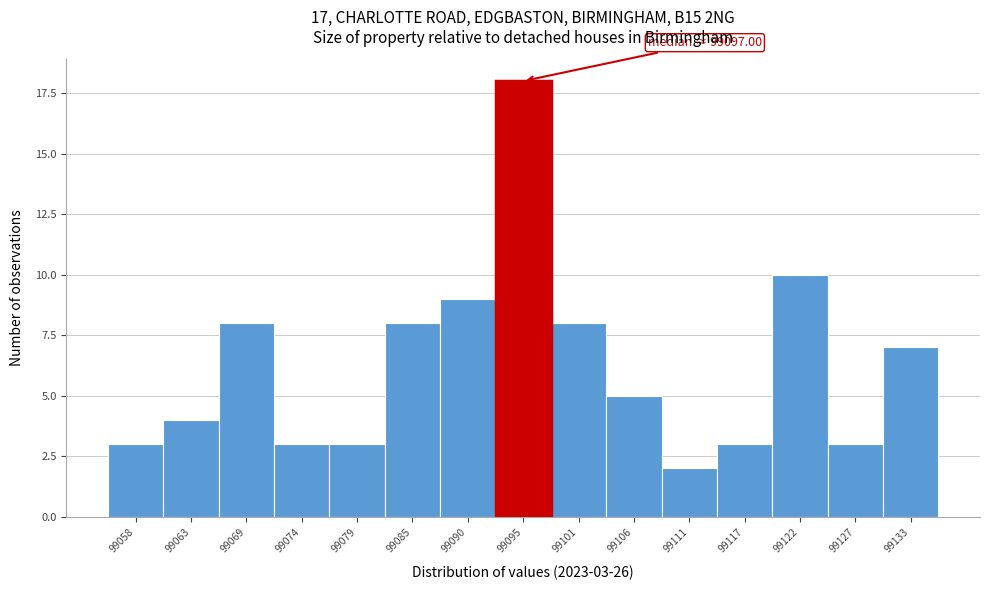

Reading left to right, what are all the values shown in this chart?

99058=3	99063=4	99069=8	99074=3	99079=3	99085=8	99090=9	99095=18	99101=8	99106=5	99111=2	99117=3	99122=10	99127=3	99133=7